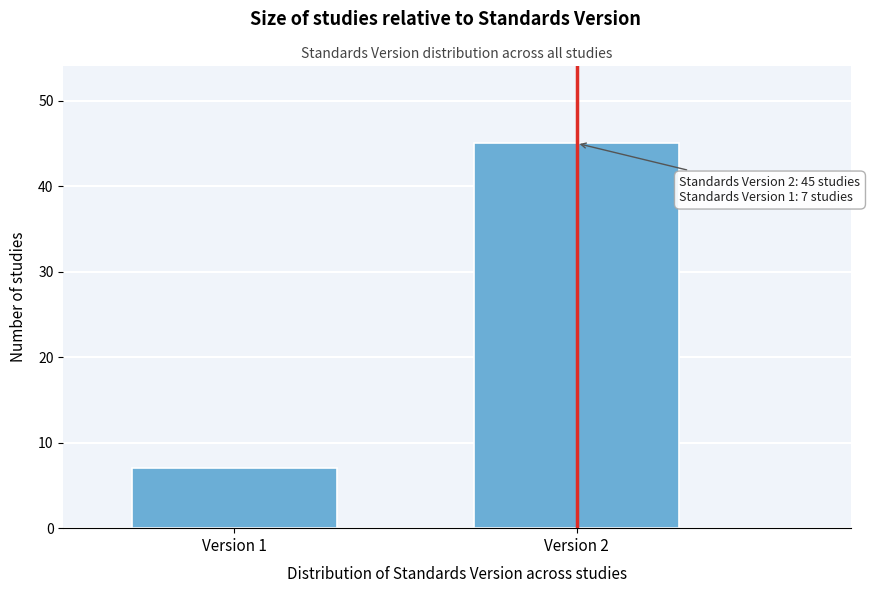

Reading left to right, what are all the values shown in this chart?

Version 1=7	Version 2=45